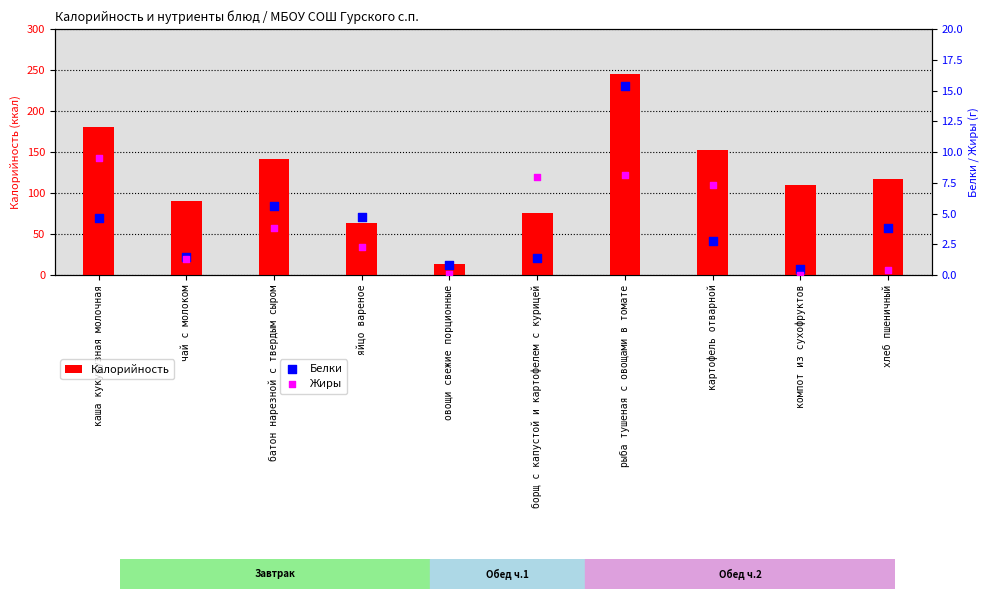

Is the value of Калорийность at каша кукурузная молочная greater than the value of Жиры at рыба тушеная с овощами в томате?

Yes